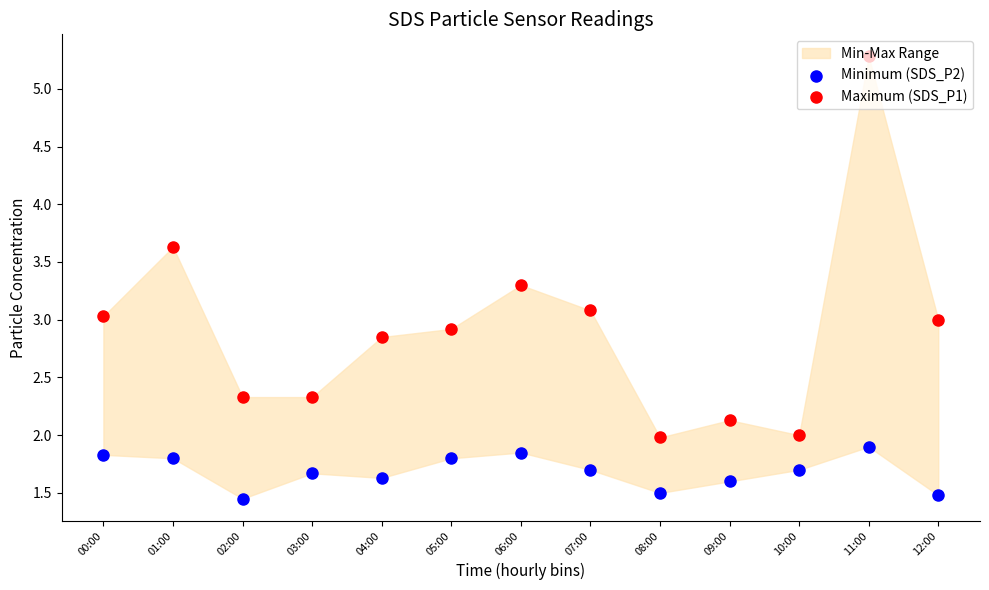

What is the total value across all series at 01:00?

5.4